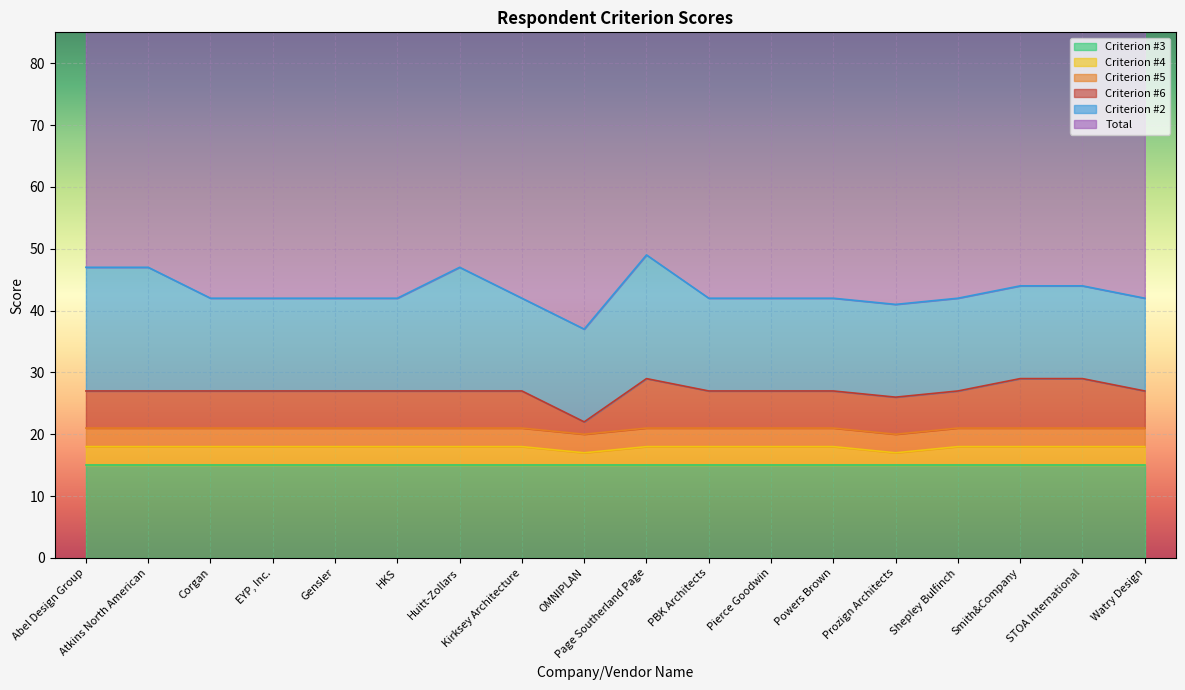

What is the approximate value of Criterion #4 at EYP, Inc.?

18